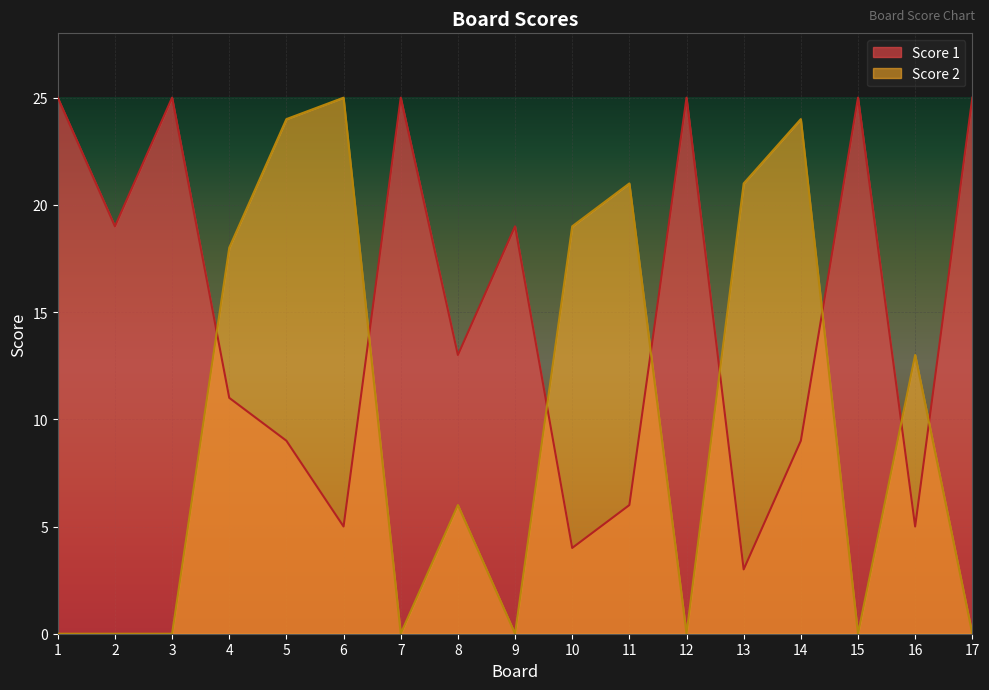

Rank the categories by Score 2 value from lowest to highest.

1, 2, 3, 7, 9, 12, 15, 17, 8, 16, 4, 10, 11, 13, 5, 14, 6